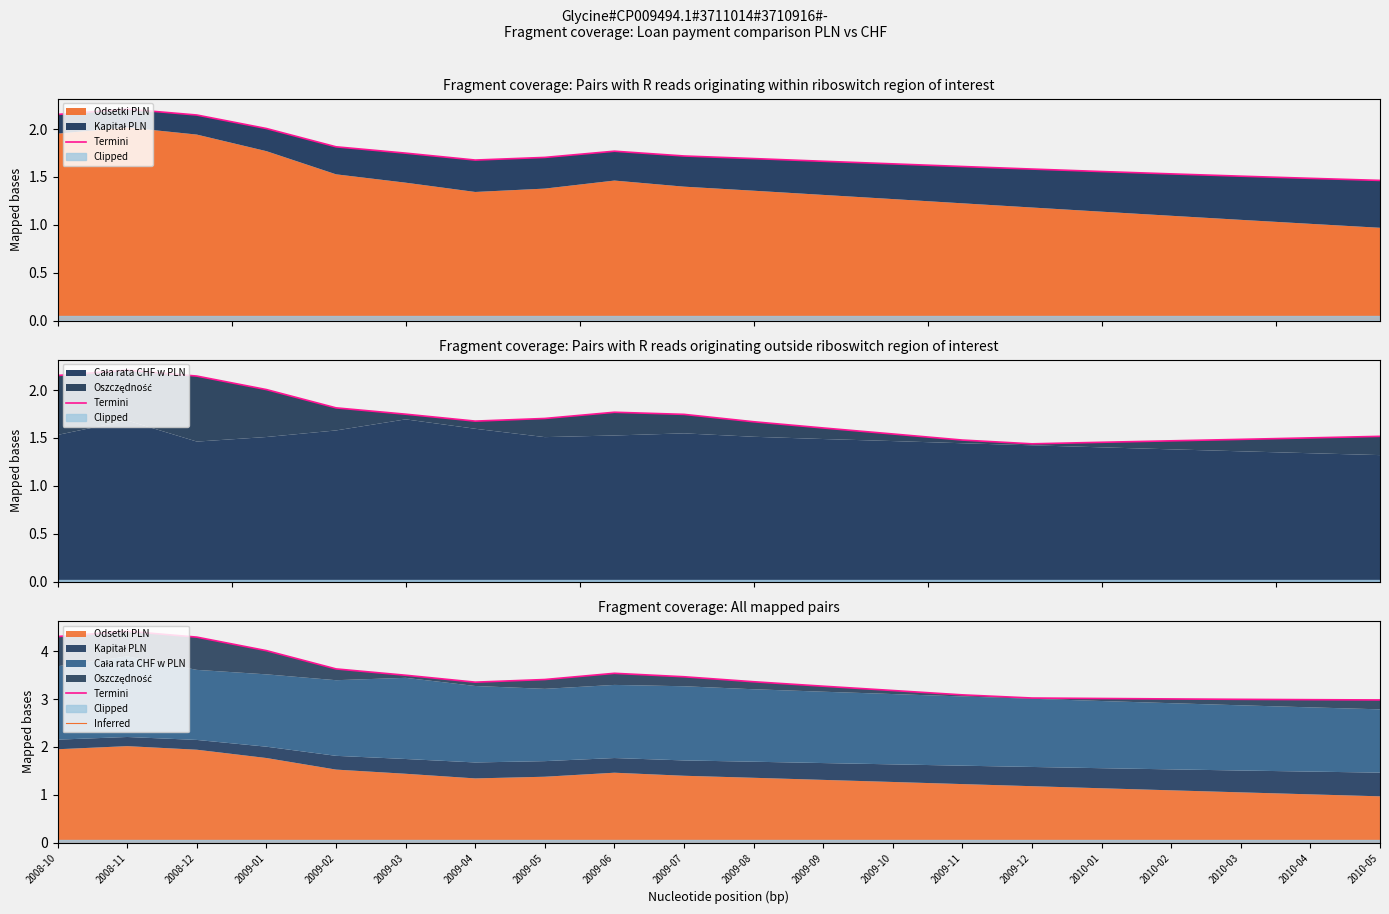

Is the value of Inferred at 2009-10 greater than the value of Termini at 2009-07?

No